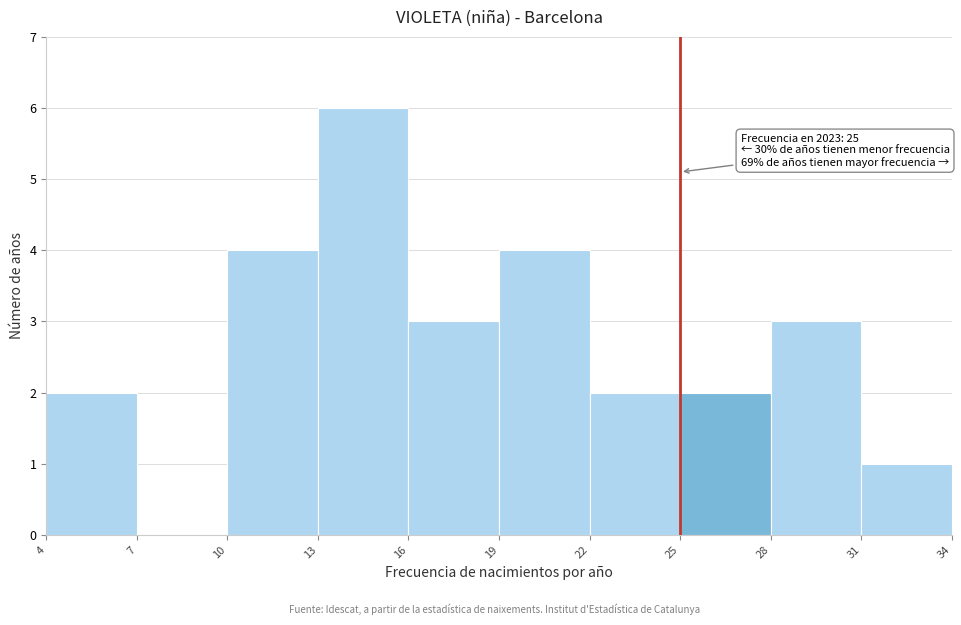

Which range on the x-axis has the tallest bar?

13 to 16